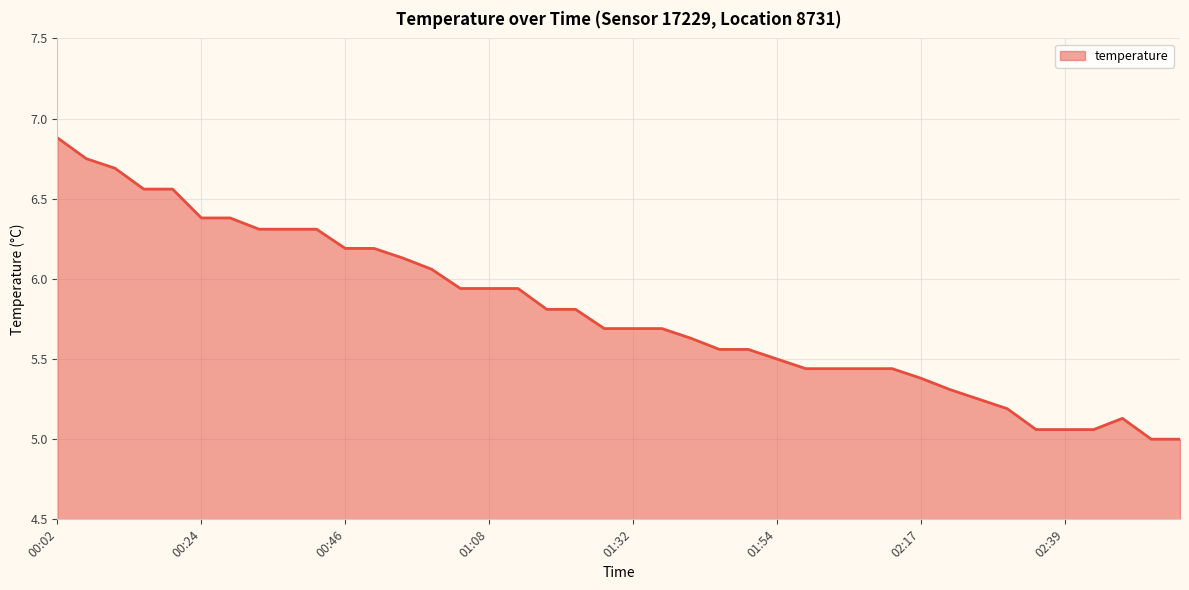

What is the minimum value shown in the chart?

5.0